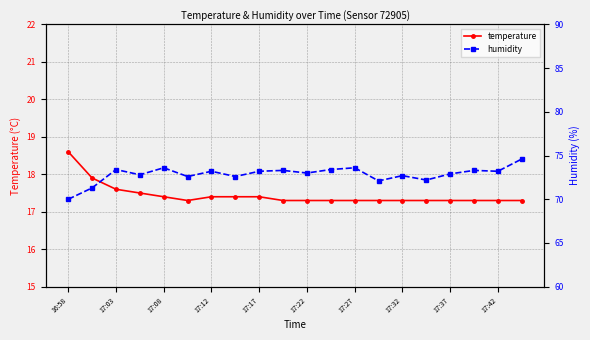

The temperature series shows 8.3 at 17:03. True or false?

False